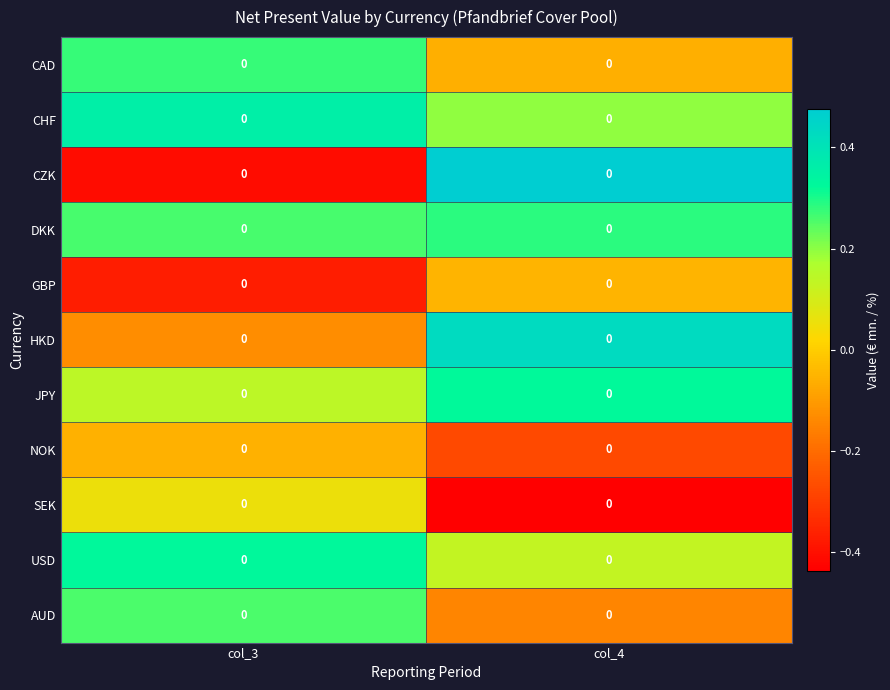

What is the difference between the GBP values at col_3 and col_4?

0.3